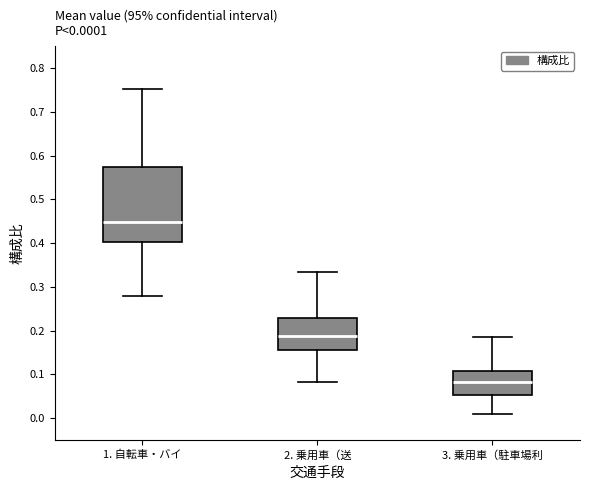

Which box's median line is the highest?

1. 自転車・バイ